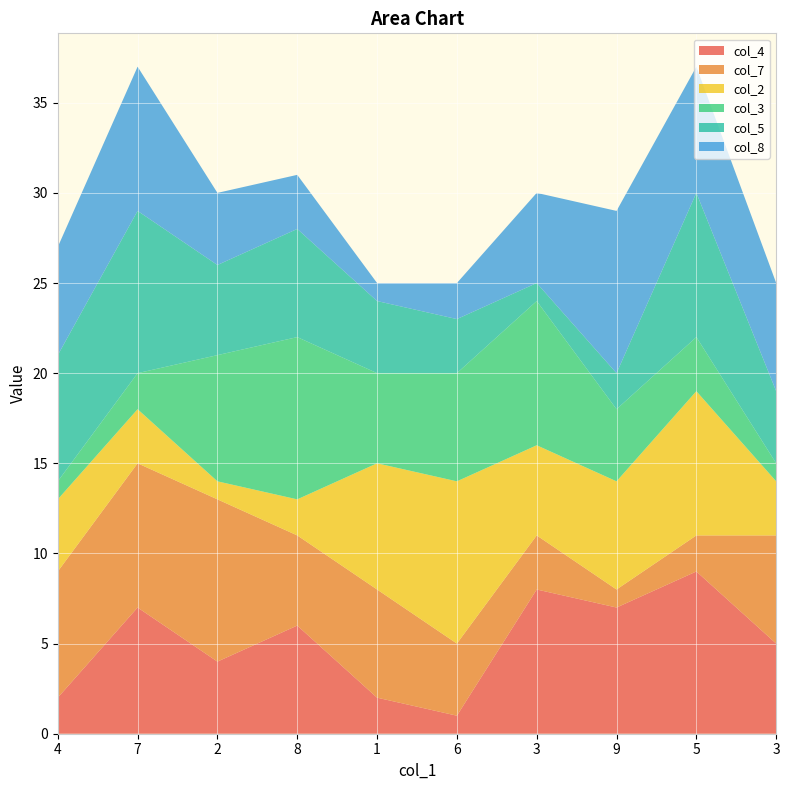

Reading left to right, what are all the values shown in this chart?

col_4: 4=2	7=7	2=4	8=6	1=2	6=1	3=8	9=7	5=9	3=5
col_7: 4=7	7=8	2=9	8=5	1=6	6=4	3=3	9=1	5=2	3=6
col_2: 4=4	7=3	2=1	8=2	1=7	6=9	3=5	9=6	5=8	3=3
col_3: 4=1	7=2	2=7	8=9	1=5	6=6	3=8	9=4	5=3	3=1
col_5: 4=7	7=9	2=5	8=6	1=4	6=3	3=1	9=2	5=8	3=4
col_8: 4=6	7=8	2=4	8=3	1=1	6=2	3=5	9=9	5=7	3=6